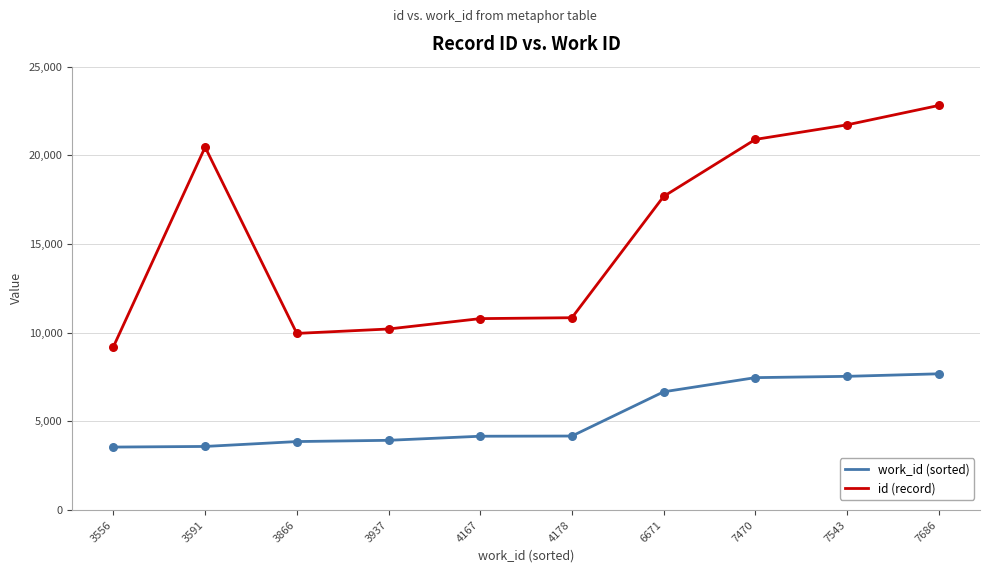

Is the value of id (record) at 3591 greater than the value of work_id (sorted) at 7543?

Yes